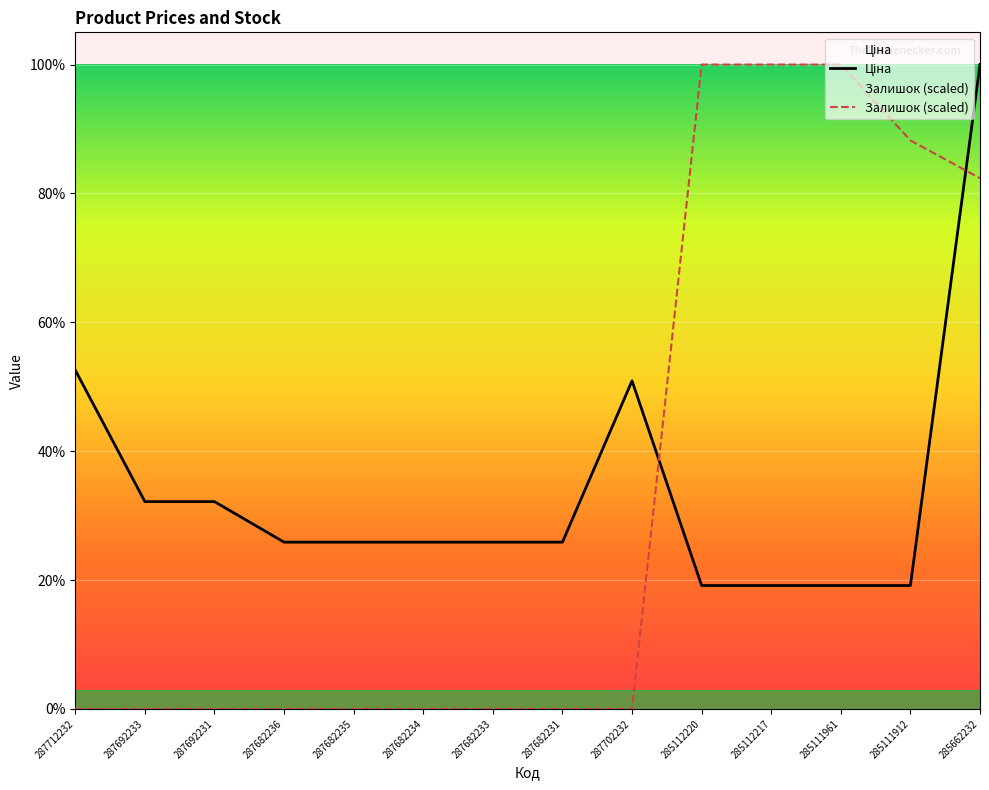

Which series changed the most between 287682235 and 287682231?

Ціна